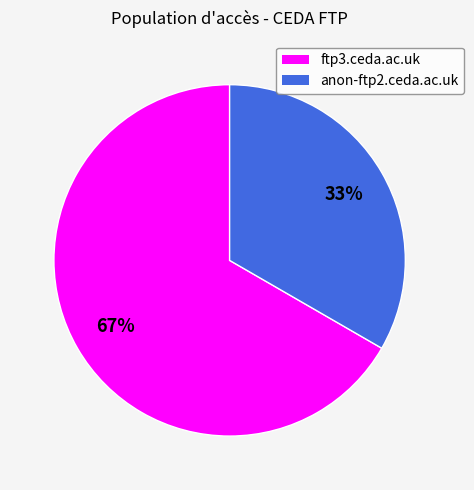

Which has a higher value, ftp3.ceda.ac.uk or anon-ftp2.ceda.ac.uk?

ftp3.ceda.ac.uk